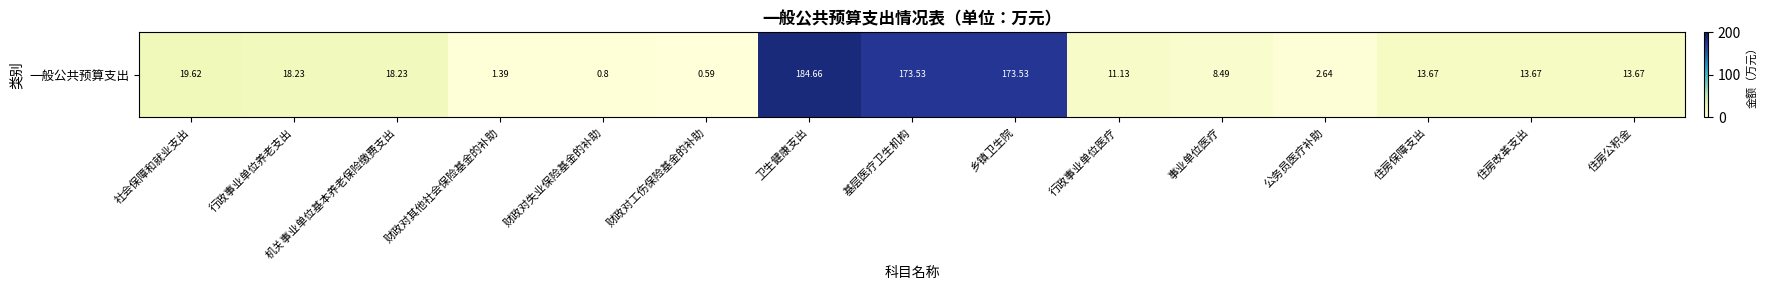

Reading right to left, what are all the values shown in this chart?

住房公积金=13.7	住房改革支出=13.7	住房保障支出=13.7	公务员医疗补助=2.6	事业单位医疗=8.5	行政事业单位医疗=11.1	乡镇卫生院=173.5	基层医疗卫生机构=173.5	卫生健康支出=184.7	财政对工伤保险基金的补助=0.6	财政对失业保险基金的补助=0.8	财政对其他社会保险基金的补助=1.4	机关事业单位基本养老保险缴费支出=18.2	行政事业单位养老支出=18.2	社会保障和就业支出=19.6